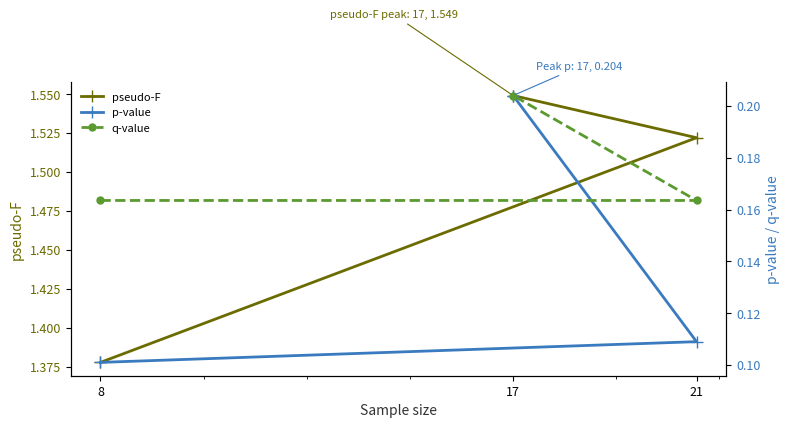

What is the label of the 2nd point from the right?

21